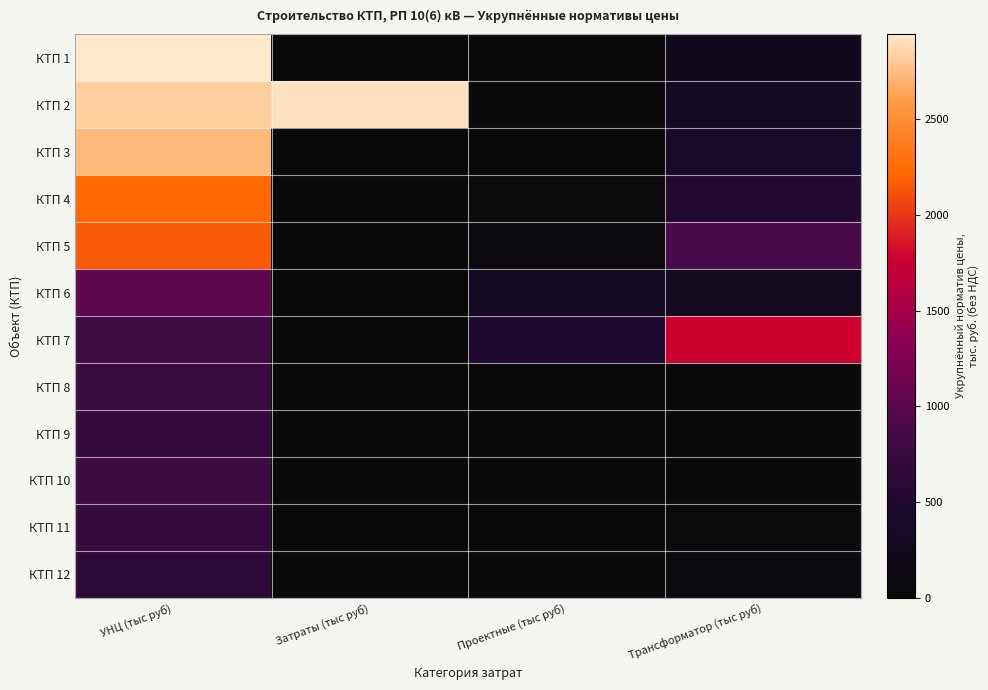

Rank the series at Затраты (тыс руб) from highest to lowest value.

КТП 2, КТП 1, КТП 3, КТП 4, КТП 5, КТП 6, КТП 7, КТП 8, КТП 9, КТП 10, КТП 11, КТП 12